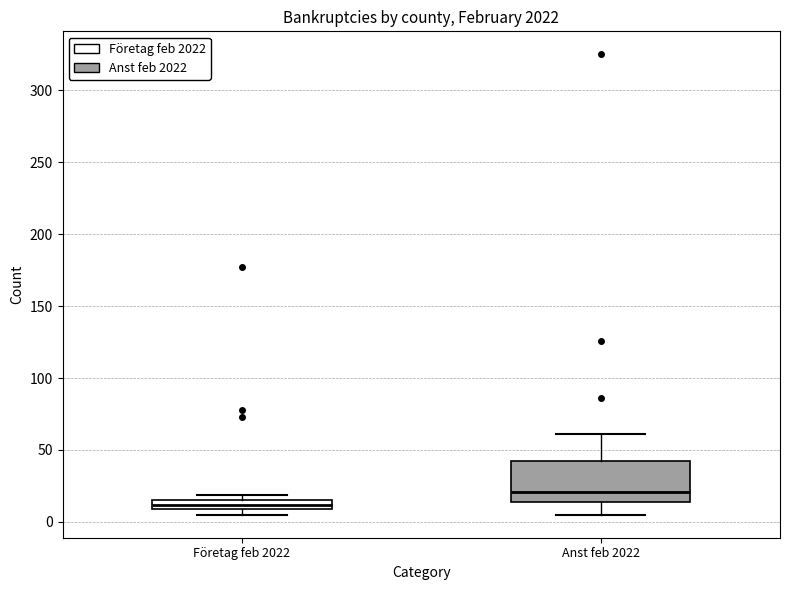

Where is the lower edge of the box for Företag feb 2022 on the y-axis? The values are not printed on the chart, so give them approximately, as read against the axis.

10